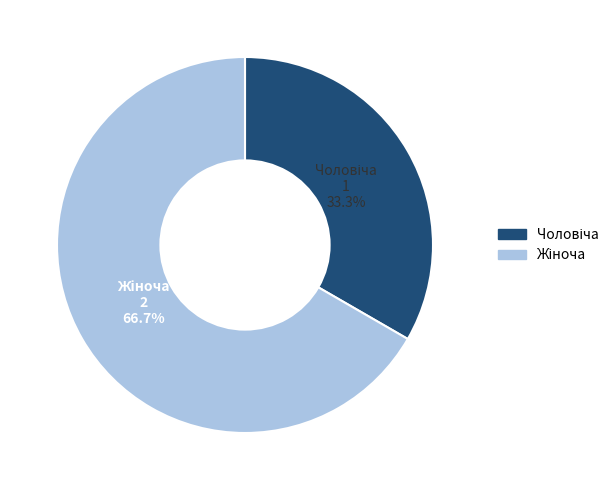

Does any single category account for the majority?

Yes